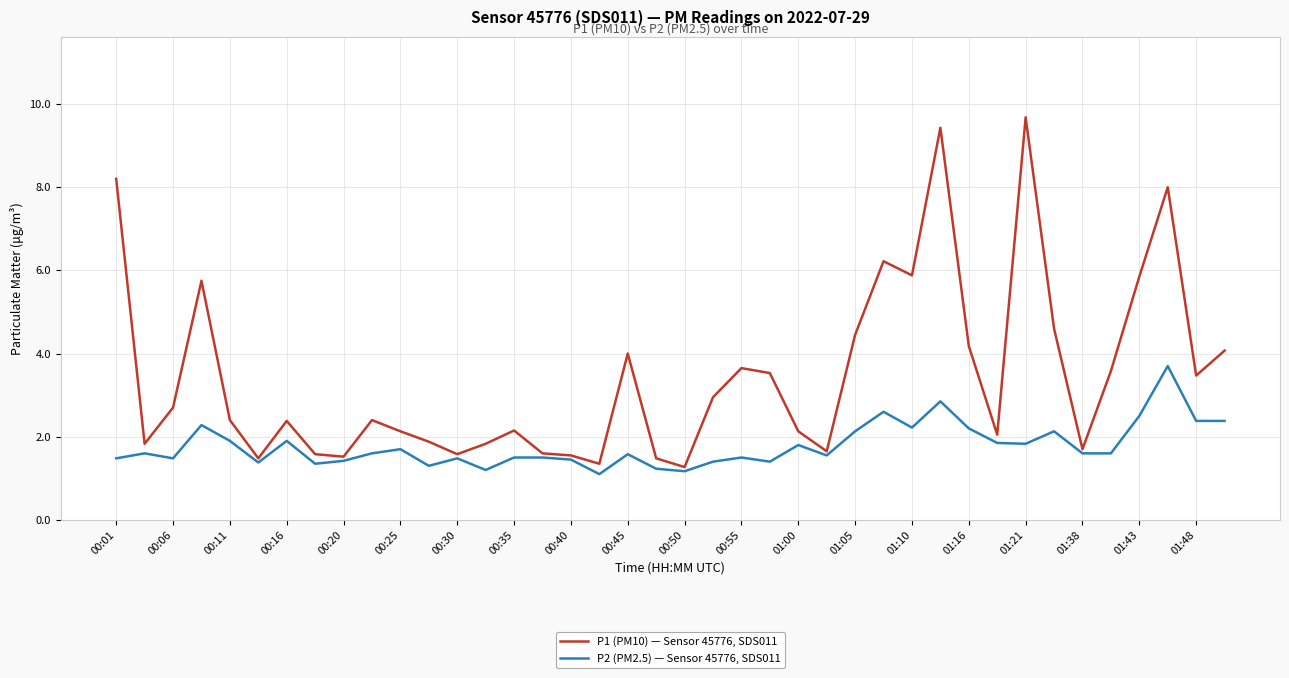

List the series in order of their peak value, lowest first.

P2 (PM2.5) — Sensor 45776, SDS011, P1 (PM10) — Sensor 45776, SDS011